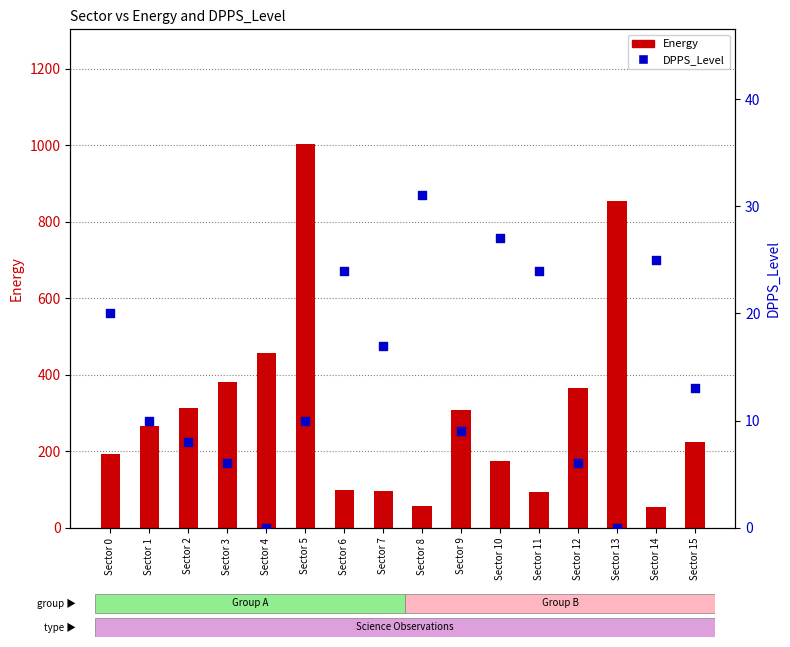

Which series has the largest Y range (max minus min)?

Energy